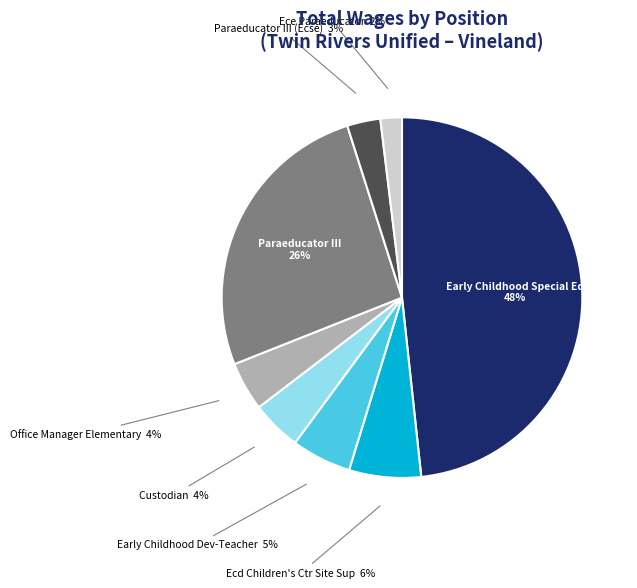

Does any single category account for the majority?

No